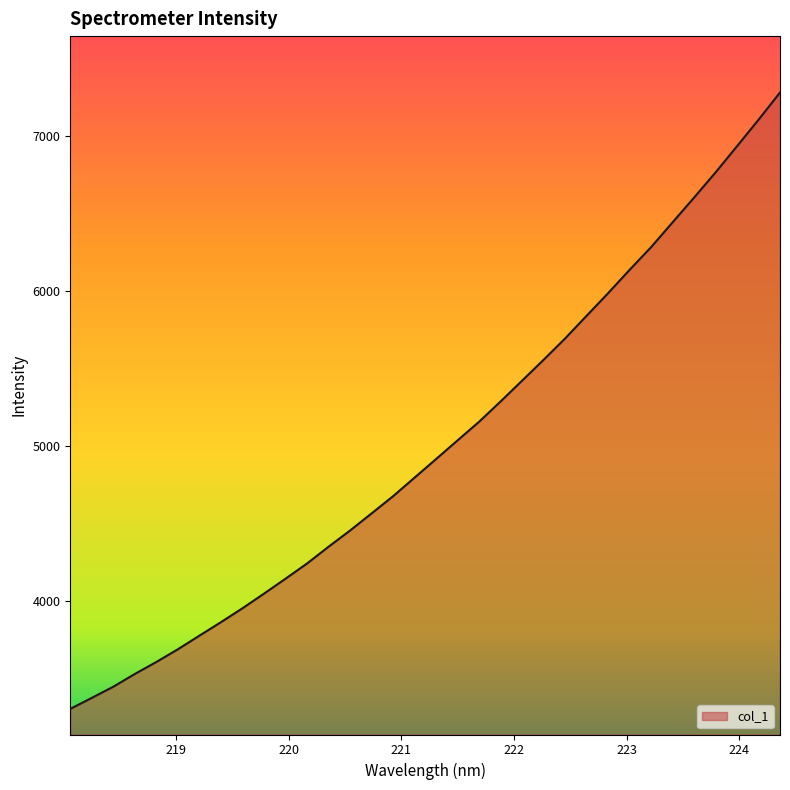

What is the difference between the maximum and minimum values?

3978.2